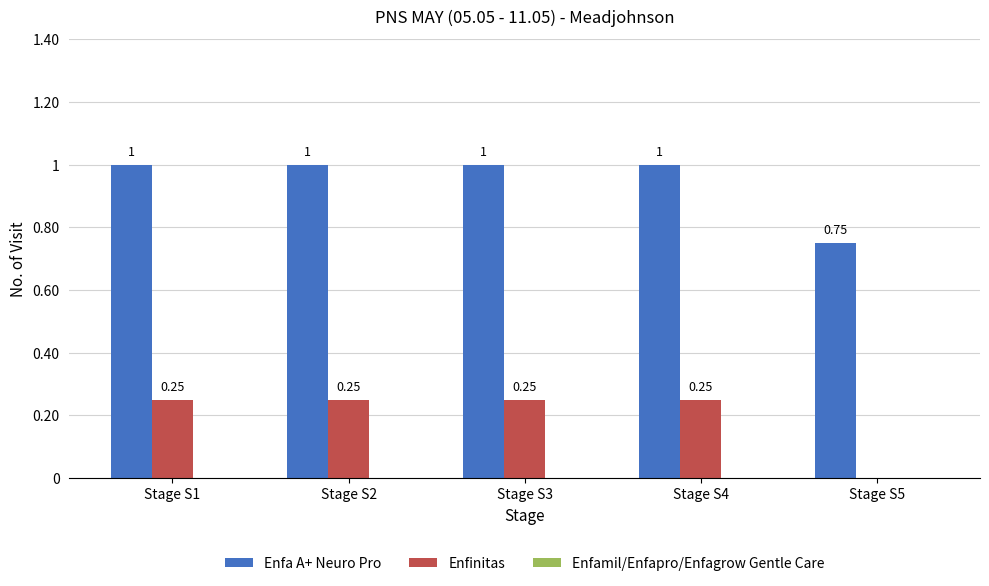

What is the sum of all Enfa A+ Neuro Pro values?

4.8